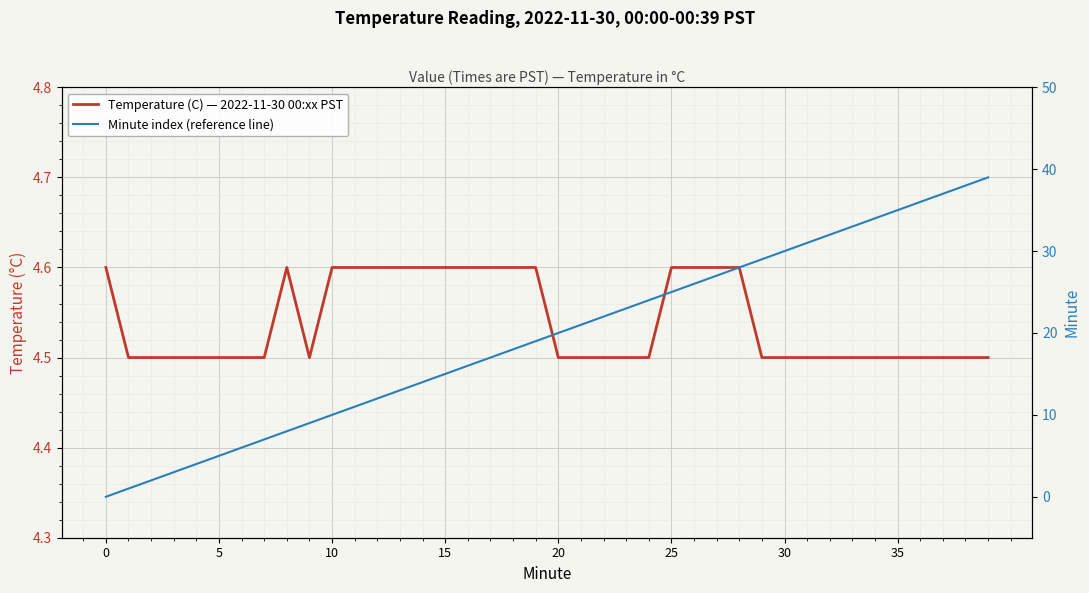

What is the value of the Temperature (C) — 2022-11-30 00:xx PST point at the 29th from the left?

4.6